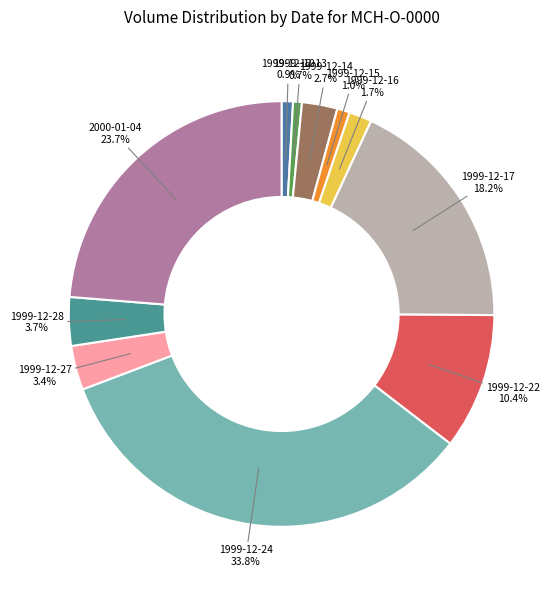

Which slice is the largest?

1999-12-24